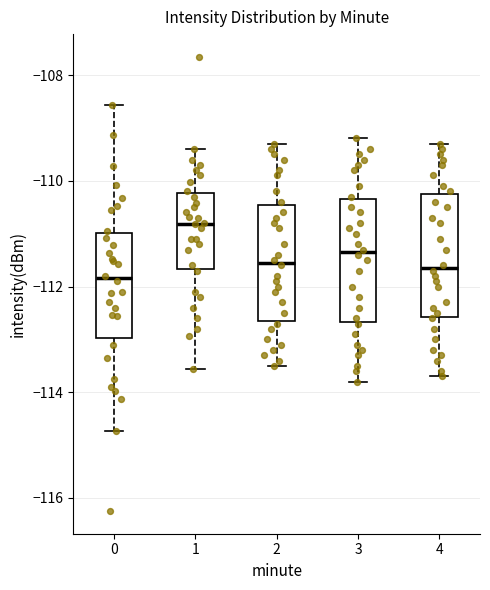

Reading left to right, read every box against the y-axis: the position of its median line, the range the box covers, and the ends of its whiskers. The values are not printed on the chart, so give them approximately, as read against the axis.

0: median -111.8, box -113.0 to -111.0, whiskers -114.8 to -108.6
1: median -110.8, box -111.6 to -110.2, whiskers -113.6 to -109.4
2: median -111.6, box -112.6 to -110.4, whiskers -113.4 to -109.2
3: median -111.4, box -112.6 to -110.4, whiskers -113.8 to -109.2
4: median -111.6, box -112.6 to -110.2, whiskers -113.6 to -109.2